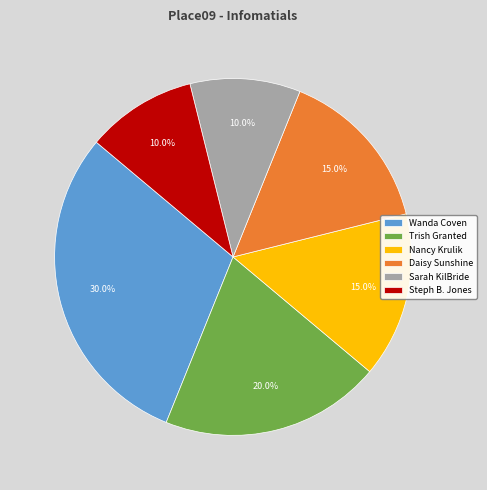

To the nearest percent, what is the average slice percentage?

17%